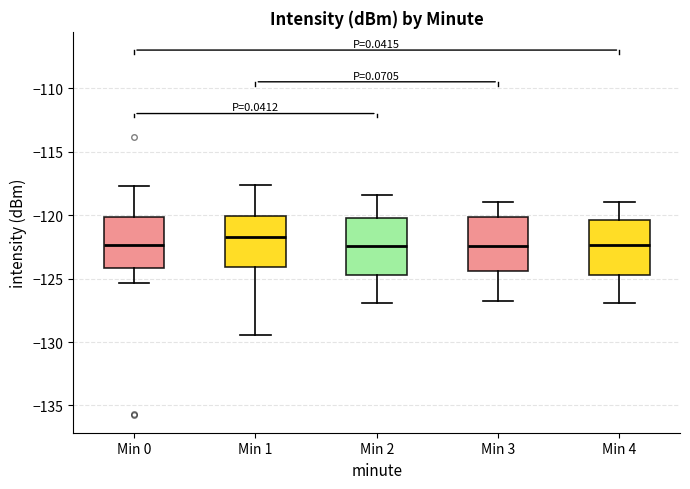

Reading left to right, transcribe this box plot: for each box, give where its median line is, the range the box spans, and where its two whiskers end, as read against the y-axis. The values are not printed on the chart, so give them approximately, as read against the axis.

Min 0: median -122.5, box -124.0 to -120.0, whiskers -125.5 to -117.5
Min 1: median -121.5, box -124.0 to -120.0, whiskers -129.5 to -117.5
Min 2: median -122.5, box -124.5 to -120.0, whiskers -127.0 to -118.5
Min 3: median -122.5, box -124.5 to -120.0, whiskers -127.0 to -119.0
Min 4: median -122.5, box -124.5 to -120.5, whiskers -127.0 to -119.0